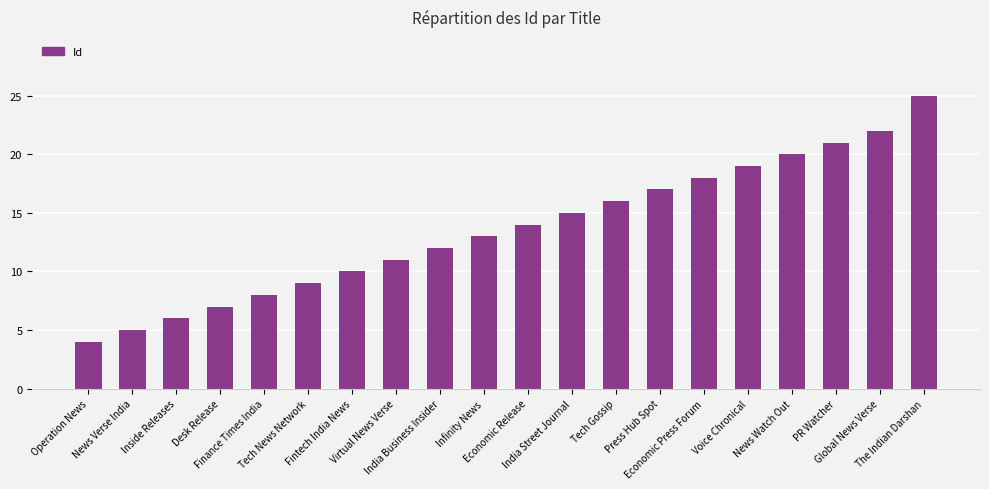

What is the smallest value displayed?

4